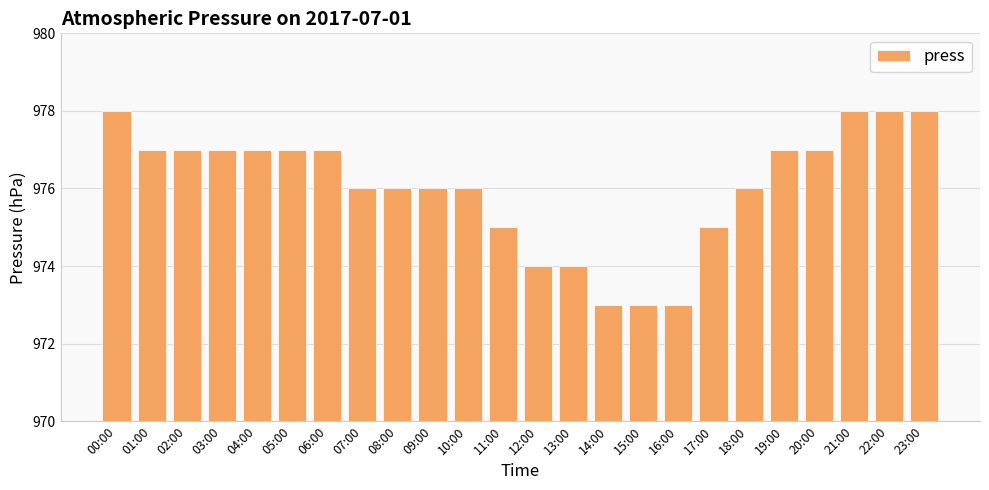

What is the minimum value shown in the chart?

973